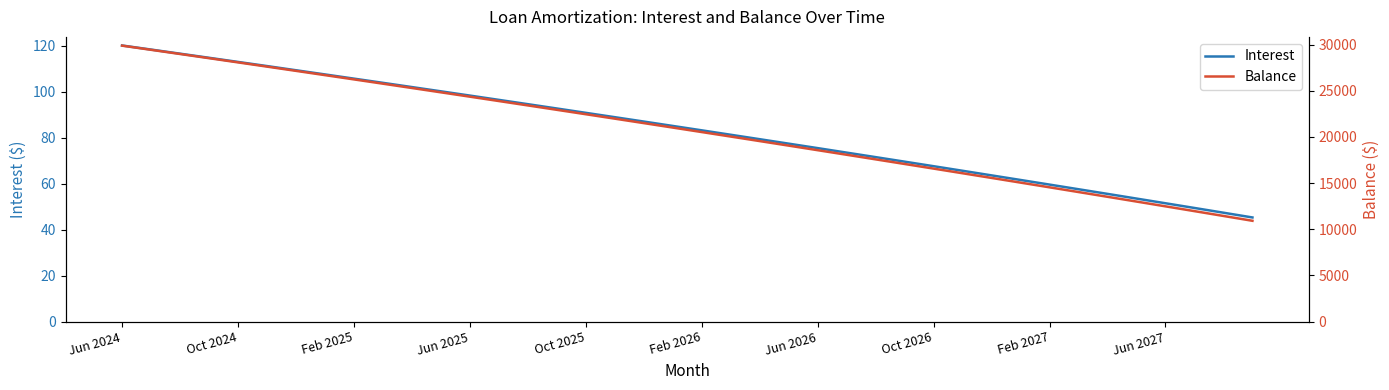

True or false: Interest and Balance cross at least once.

False